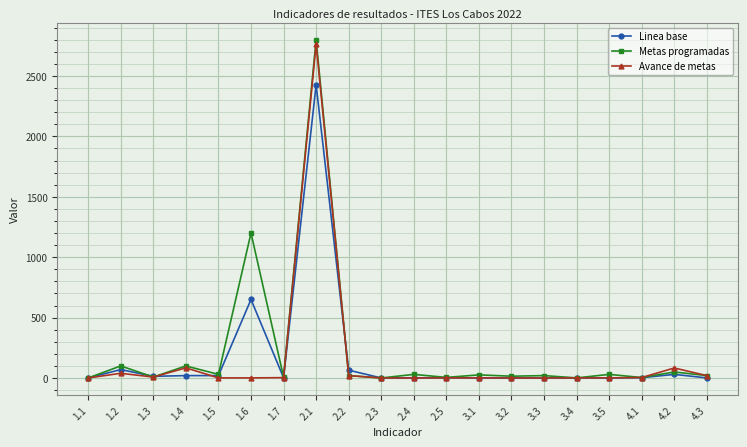

Which series has the largest total across all categories?

Metas programadas